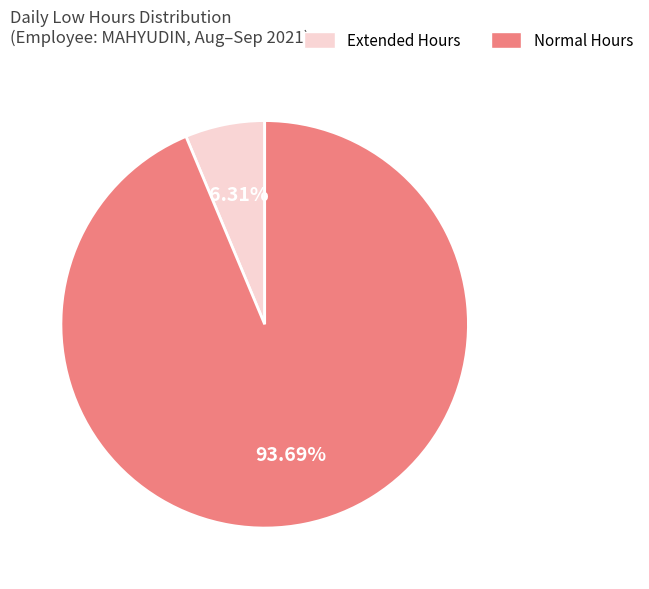

Does any single category account for the majority?

Yes